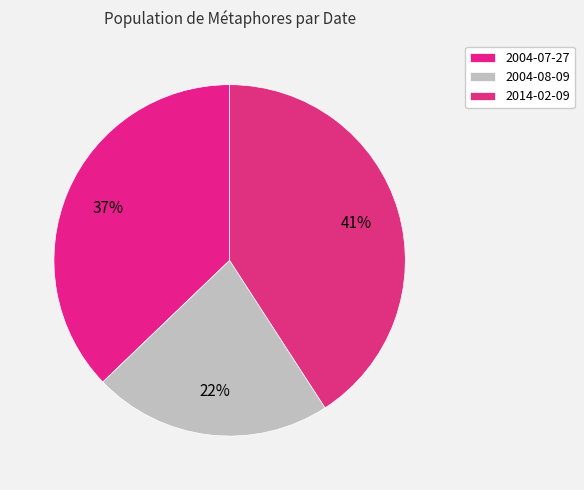

Count the number of slices in the pie.

3